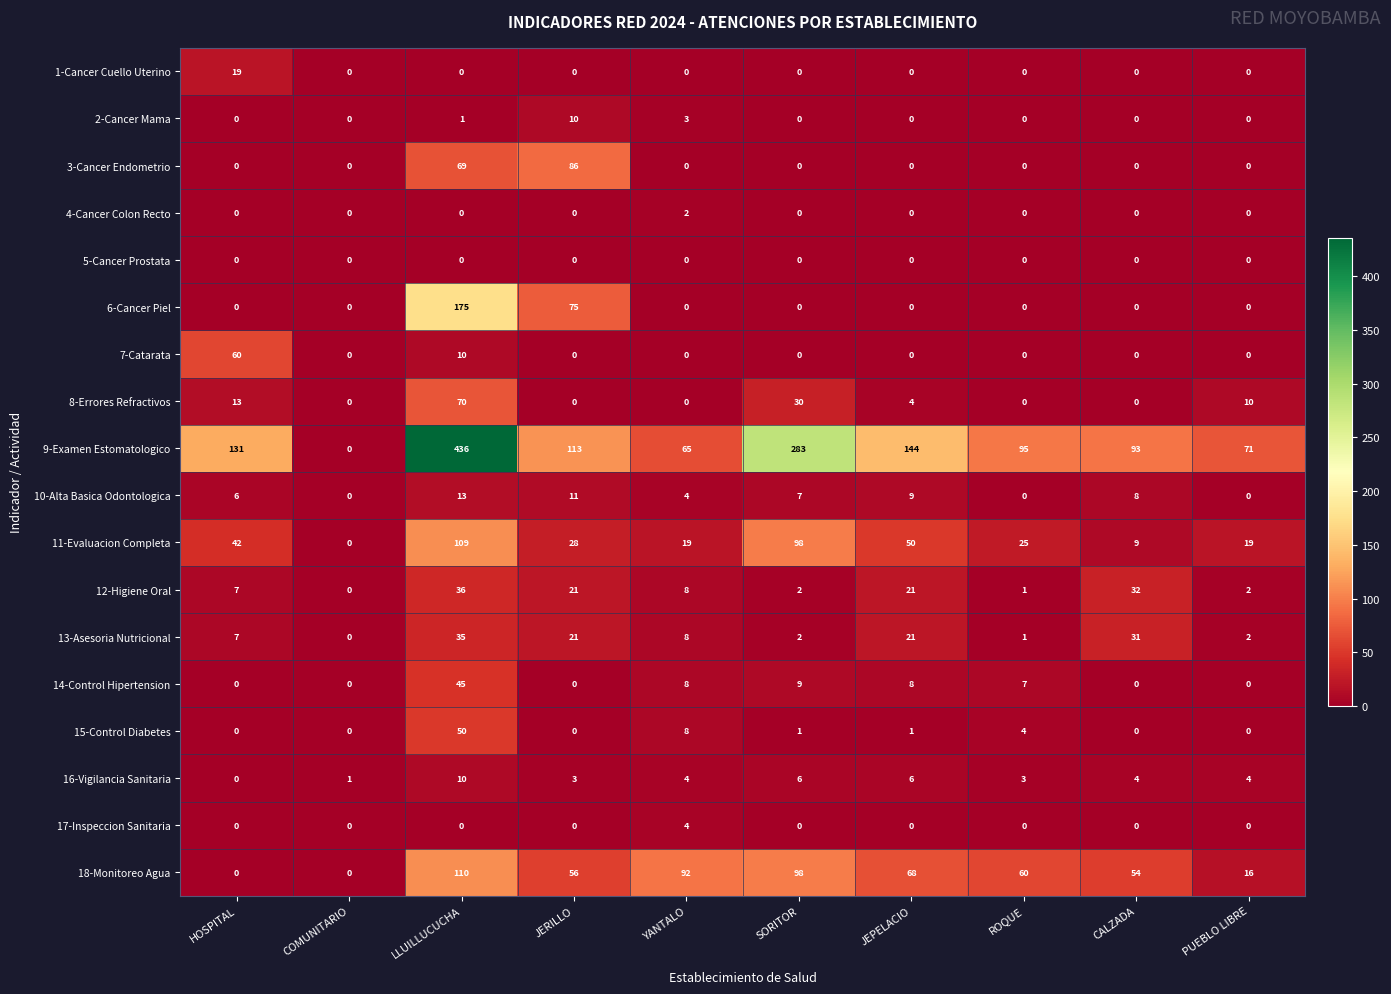

What is the maximum value shown in the chart?

436